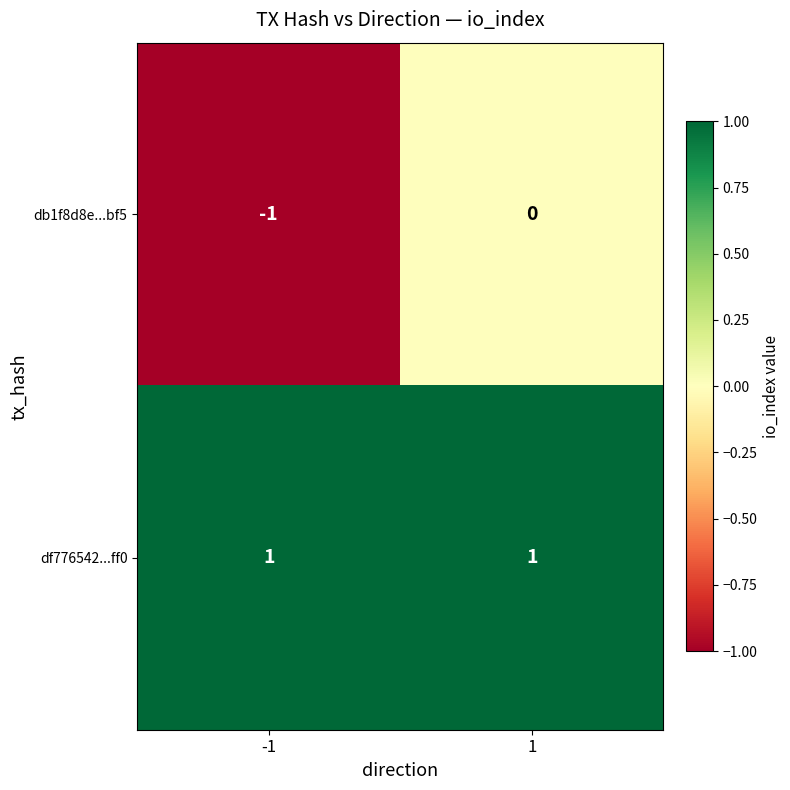

How many series are shown in this chart?

2